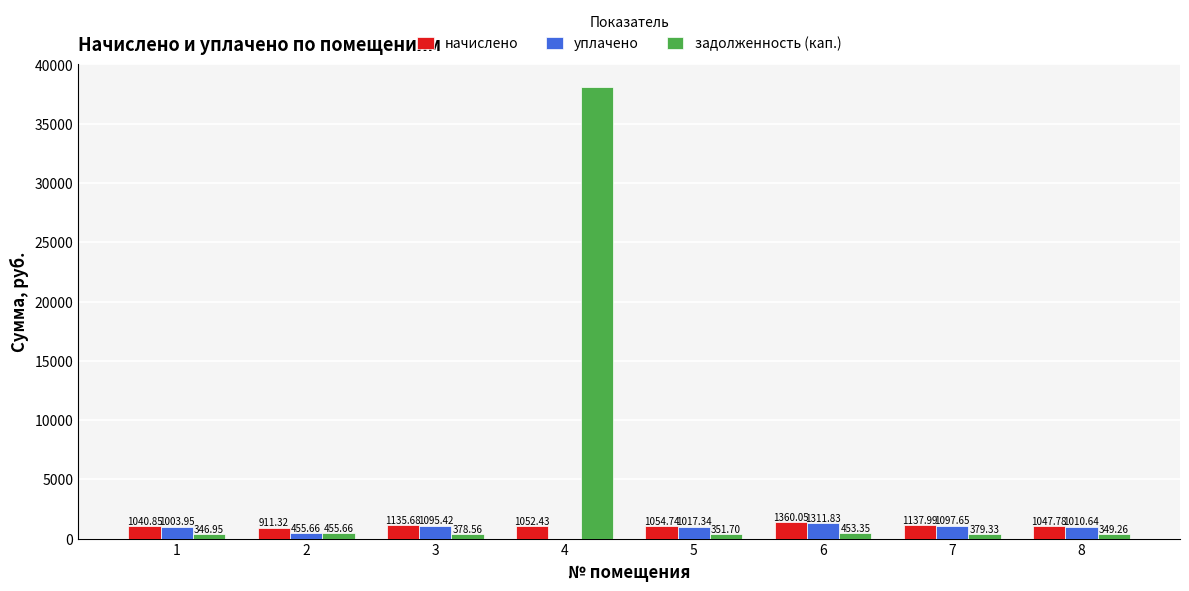

What is the sum of all начислено values?

8740.8